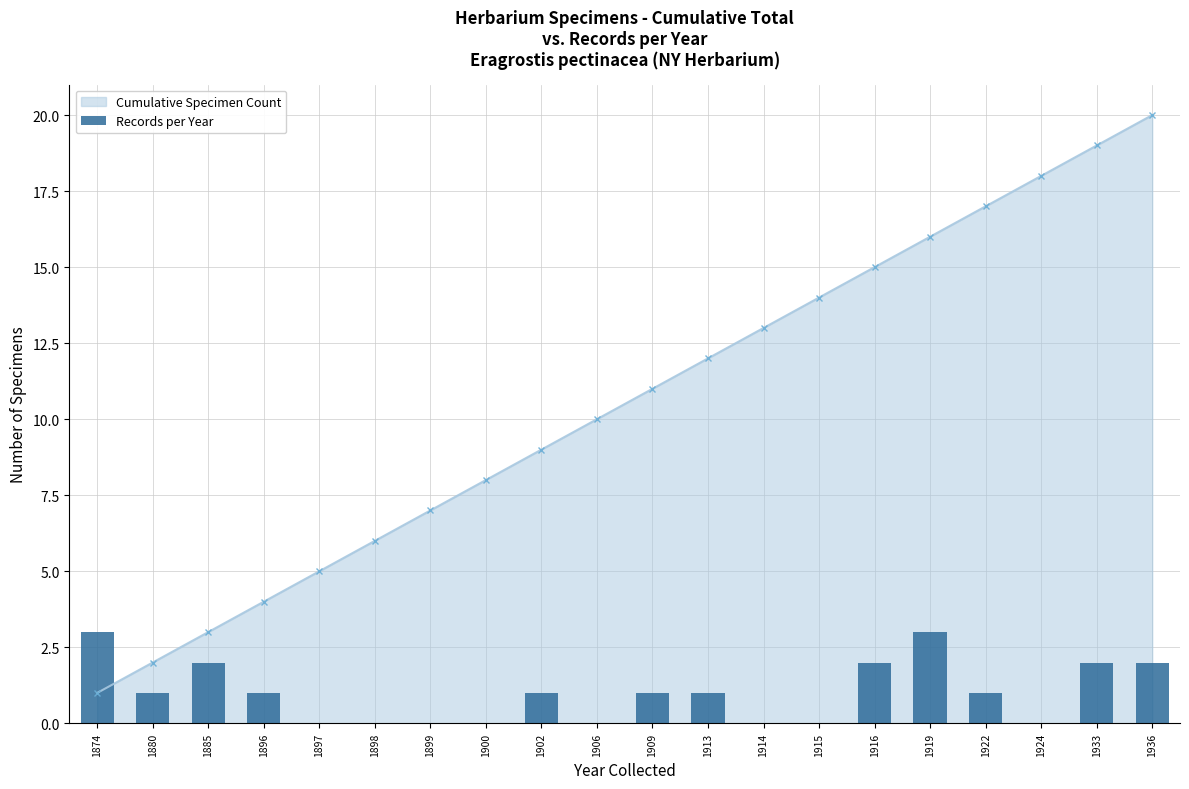

Where does the data first go above 1?

1874